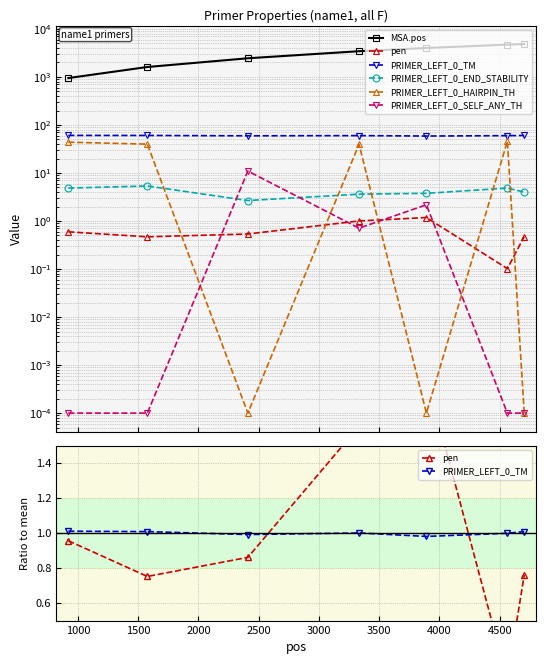

The PRIMER_LEFT_0_END_STABILITY series shows 7.6 at 1000. True or false?

False